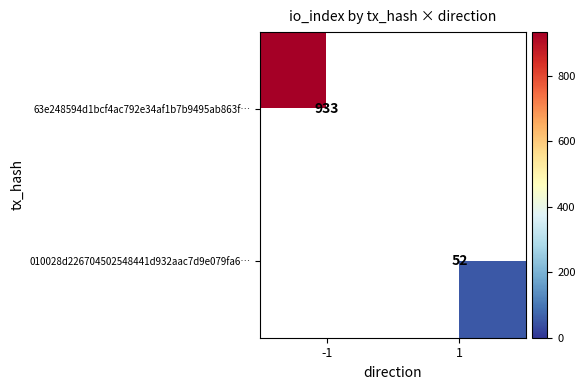

The 010028d226704502548441d932aac7d9e079fa6… series shows 74 at 1. True or false?

False